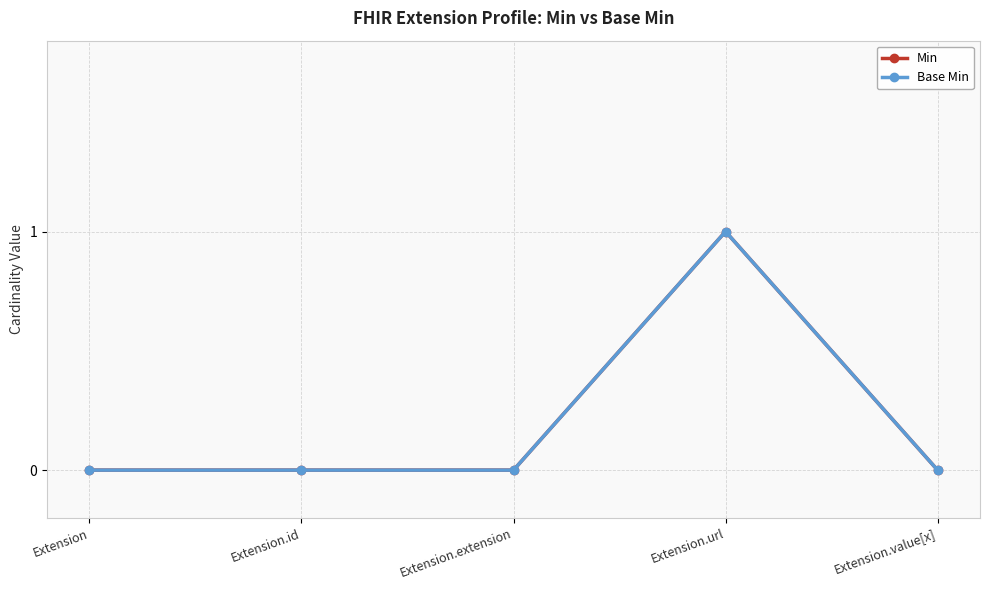

How many distinct data groups are displayed?

2